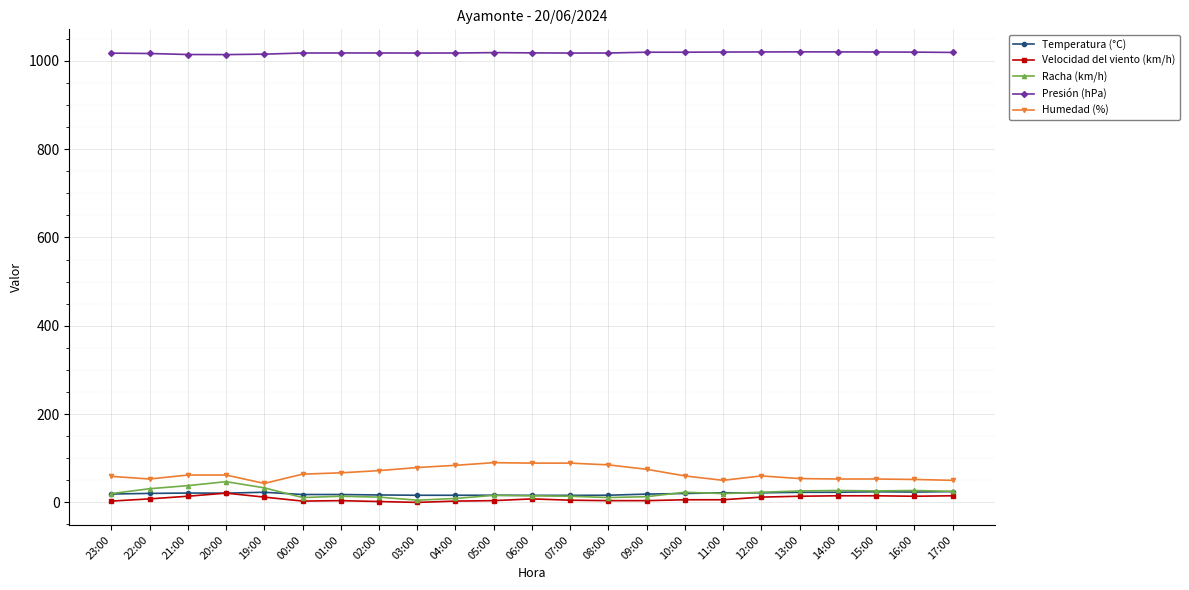

At how many categories does at least one series exceed 972?

23